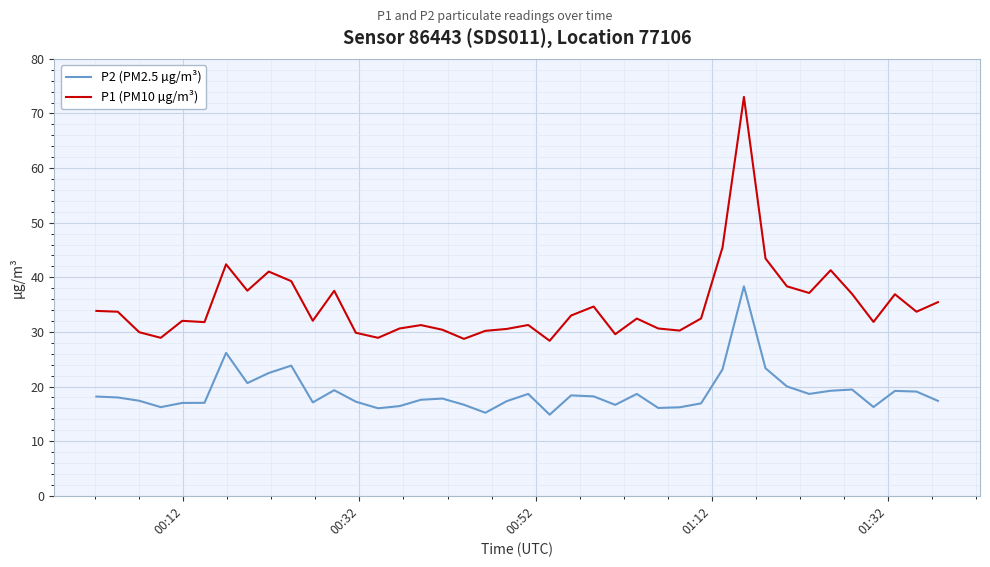

True or false: P2 (PM2.5 µg/m³) and P1 (PM10 µg/m³) cross at least once.

False